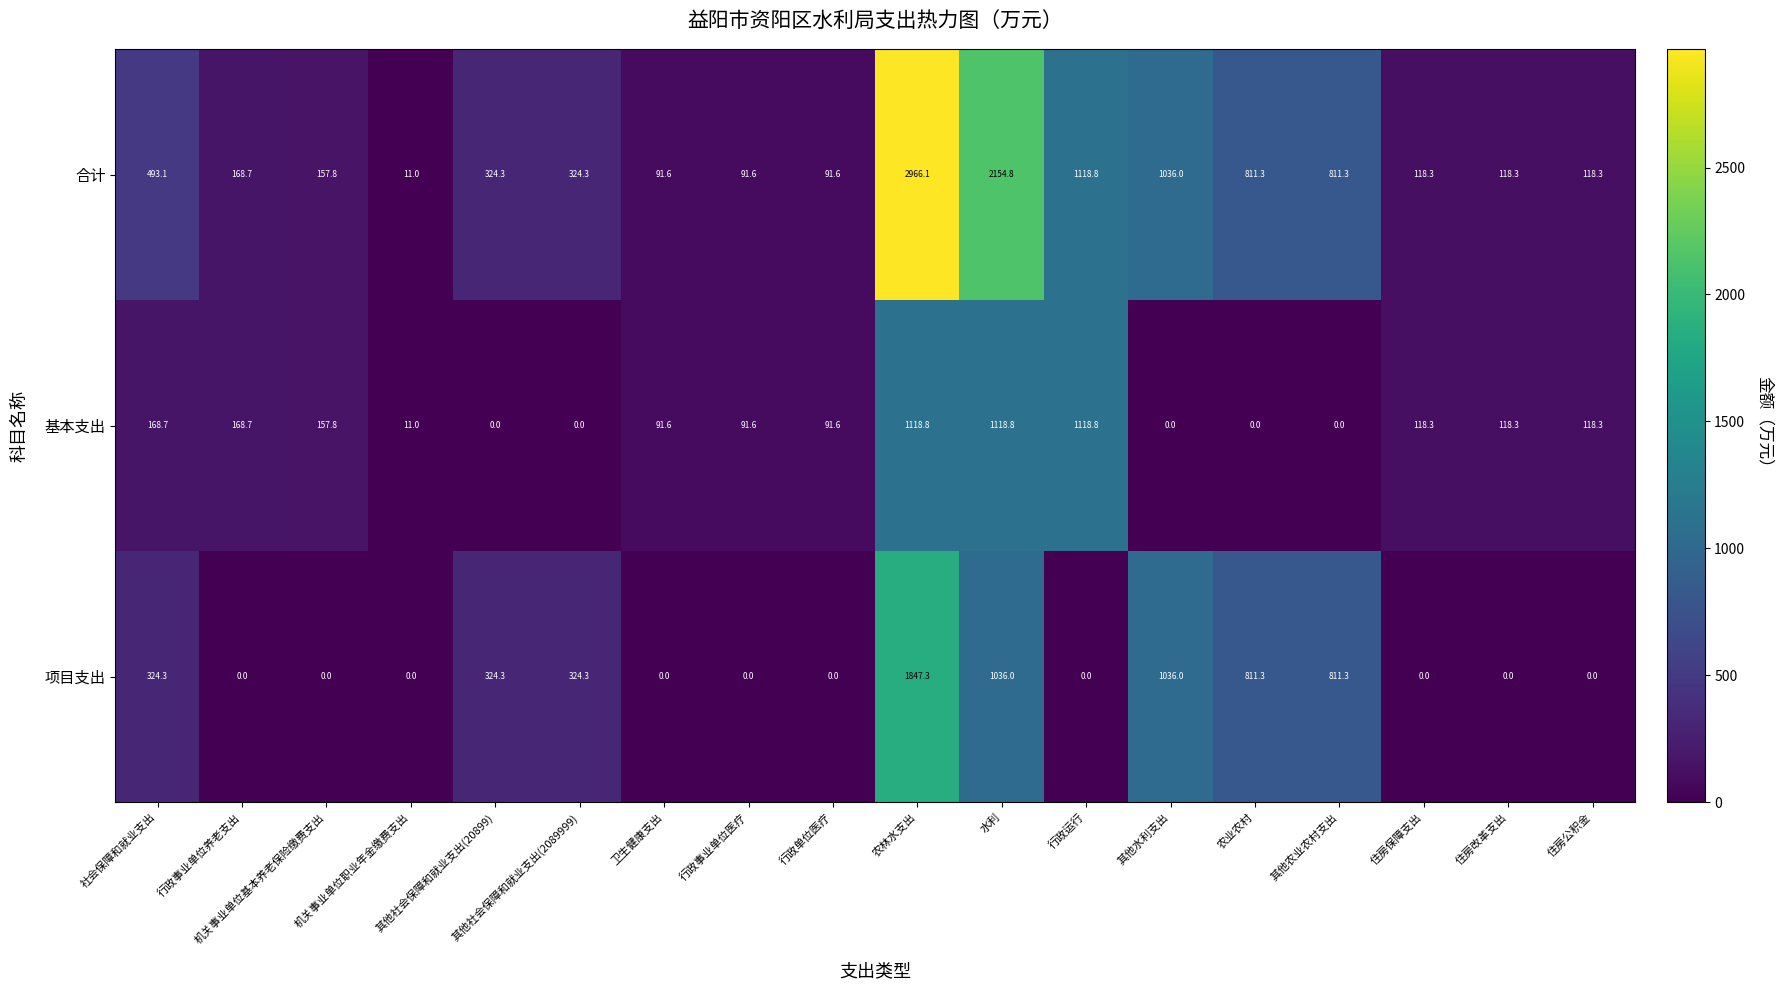

The value of 项目支出 at 社会保障和就业支出 is 216.2. True or false?

False